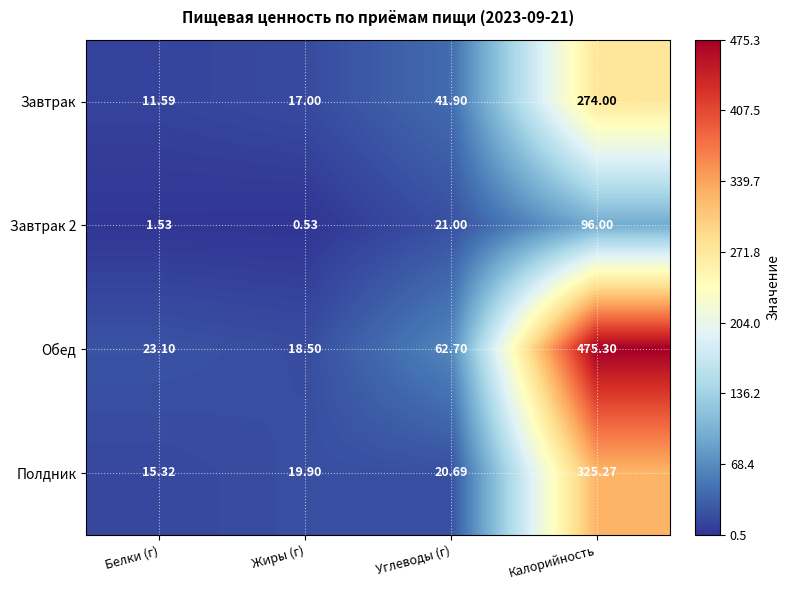

Which label corresponds to the smallest value in the chart?

Жиры (г)